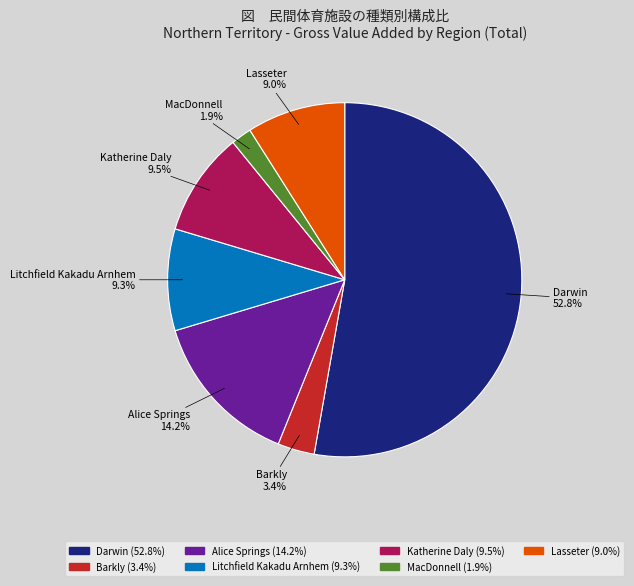

Is it true that Alice Springs is 14% of the pie?

True